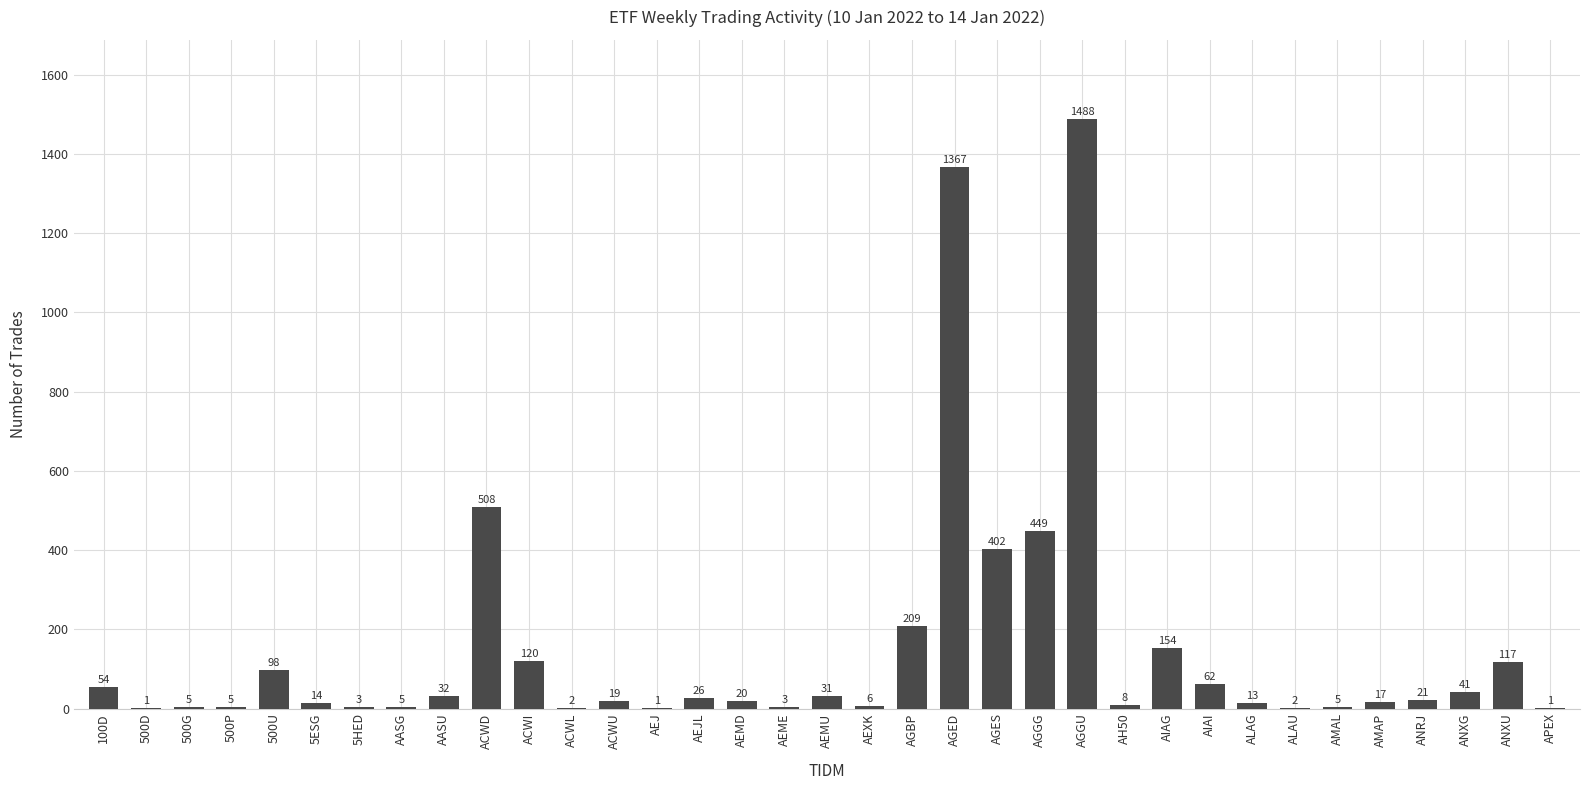

The value at AGGU is 1488. True or false?

True